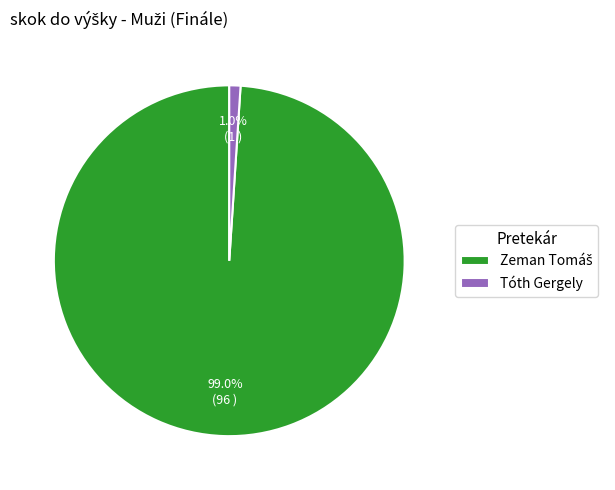

How many segments does this pie chart have?

2